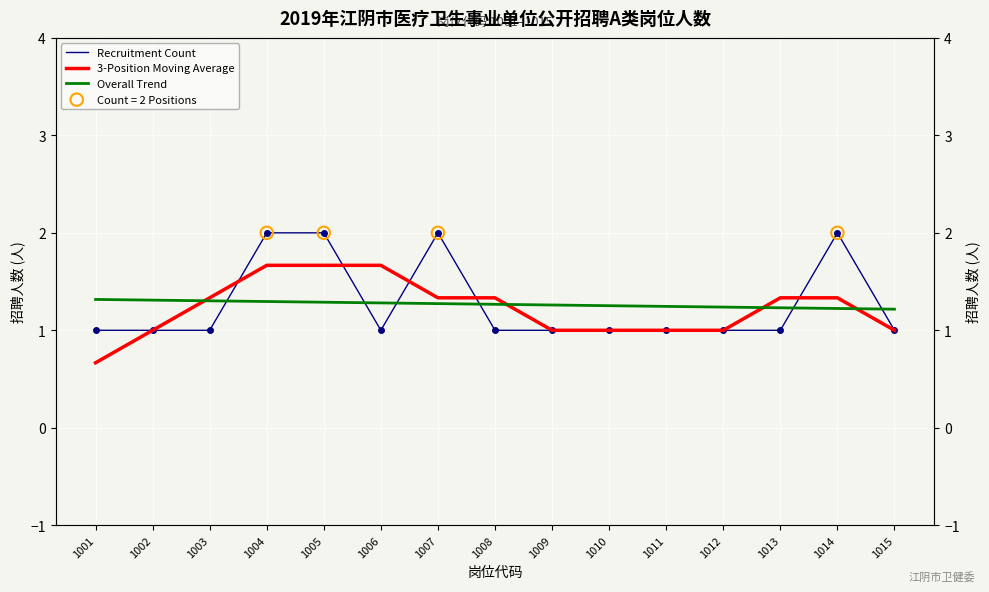

At how many categories does at least one series exceed 0?

15